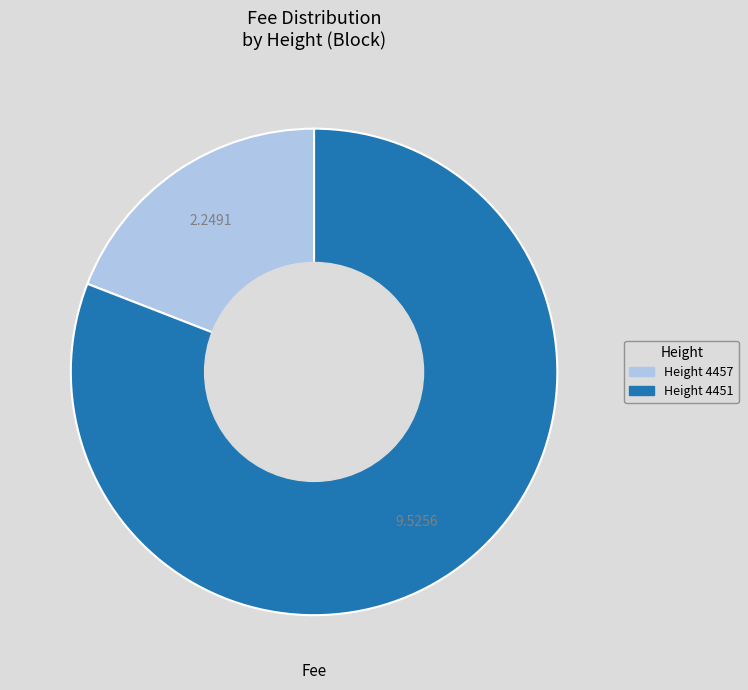

Is there any slice that represents more than half of the pie?

Yes